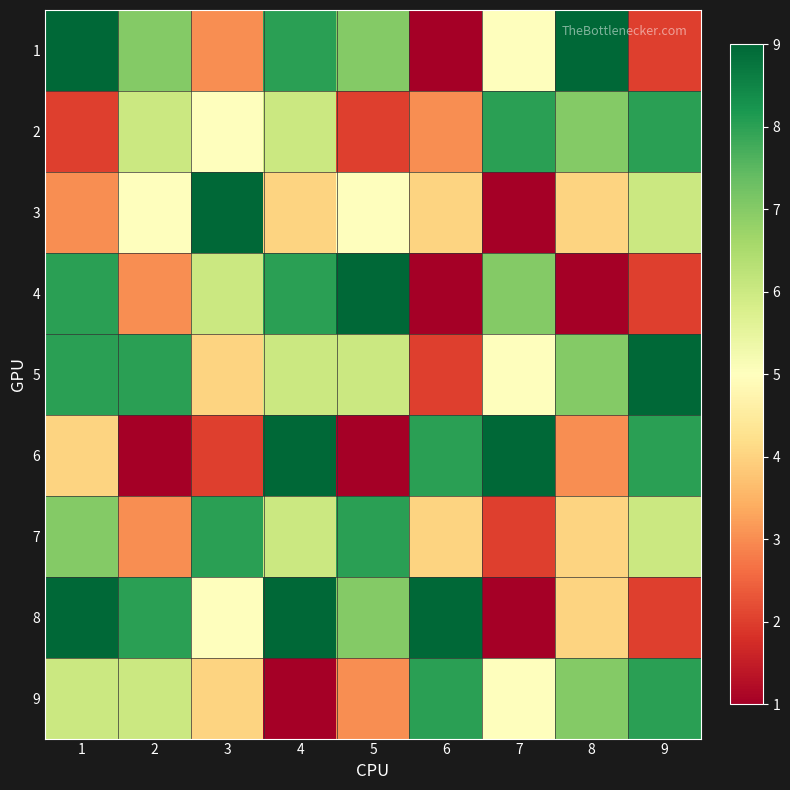

At which category is the sum across all series the highest?

4